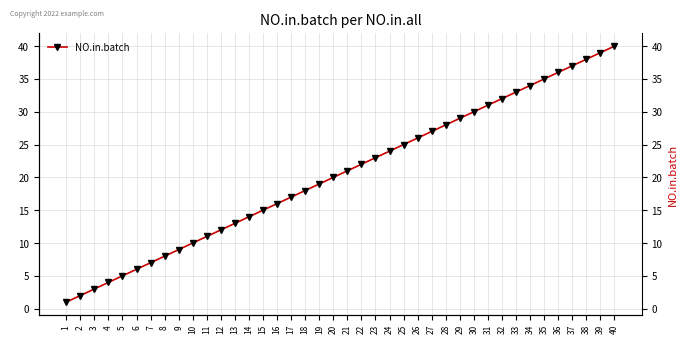

Approximately how many times larger is the value at 1 compared to 13?

0.1